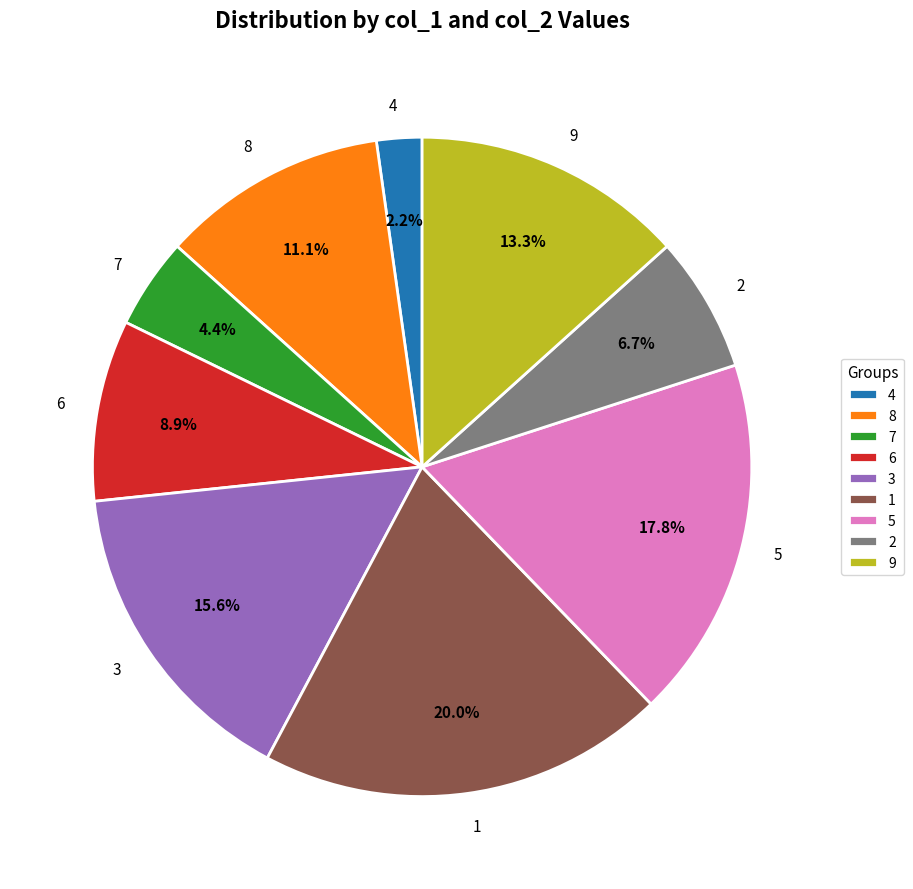

What portion of the pie excludes 2?

93.3%